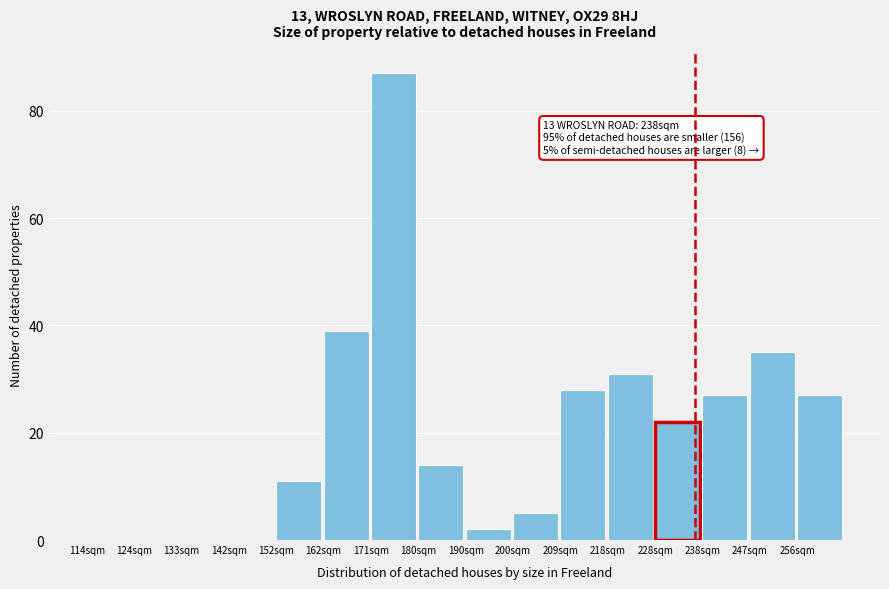

Reading left to right, what are all the values shown in this chart?

114sqm=0	124sqm=0	133sqm=0	142sqm=0	152sqm=11	162sqm=39	171sqm=87	180sqm=14	190sqm=2	200sqm=5	209sqm=28	218sqm=31	228sqm=22	238sqm=27	247sqm=35	256sqm=27